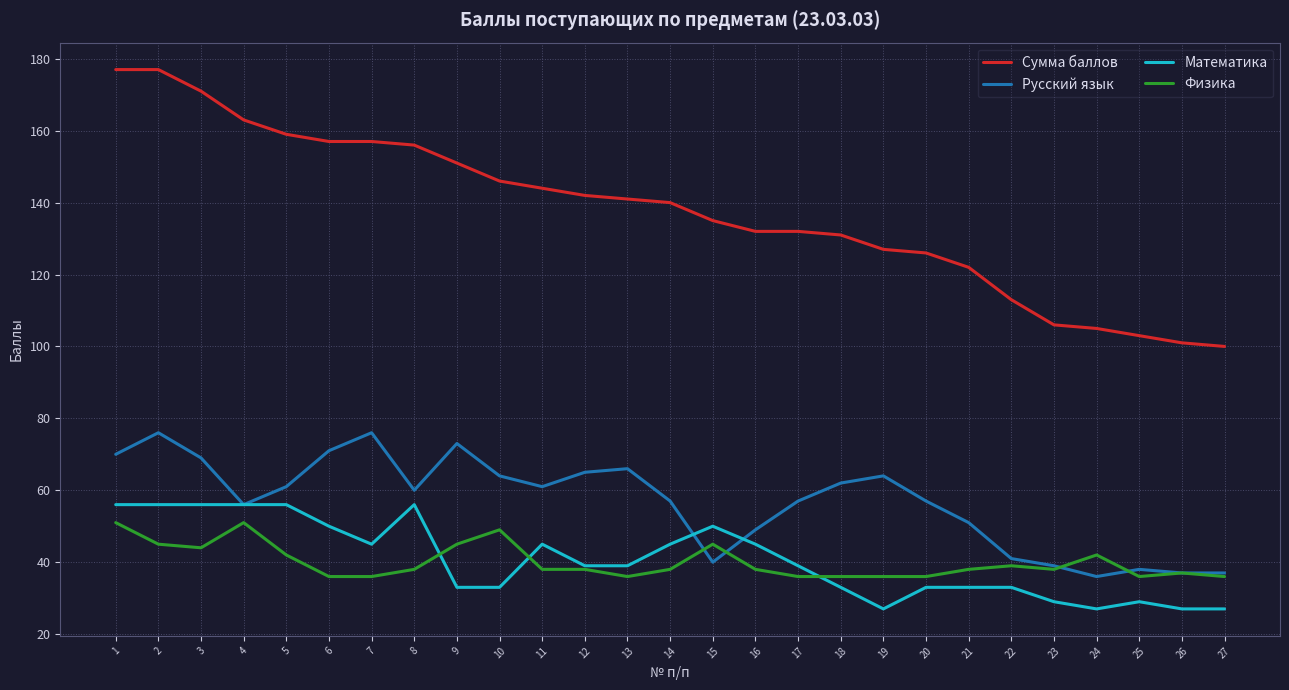

Reading left to right, list all the values displayed in this chart.

Сумма баллов: 177	177	171	163	159	157	157	156	151	146	144	142	141	140	135	132	132	131	127	126	122	113	106	105	103	101	100
Русский язык: 70	76	69	56	61	71	76	60	73	64	61	65	66	57	40	49	57	62	64	57	51	41	39	36	38	37	37
Математика: 56	56	56	56	56	50	45	56	33	33	45	39	39	45	50	45	39	33	27	33	33	33	29	27	29	27	27
Физика: 51	45	44	51	42	36	36	38	45	49	38	38	36	38	45	38	36	36	36	36	38	39	38	42	36	37	36